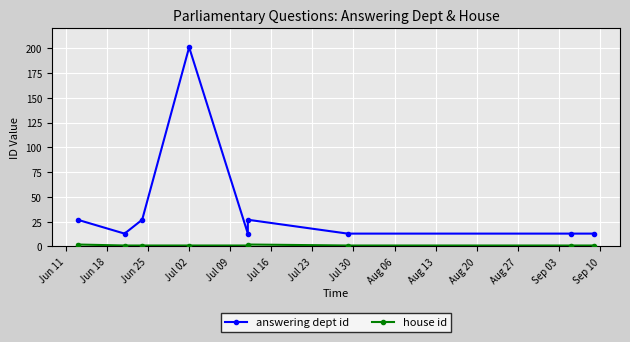

List the series in order of their overall mean, lowest first.

house id, answering dept id